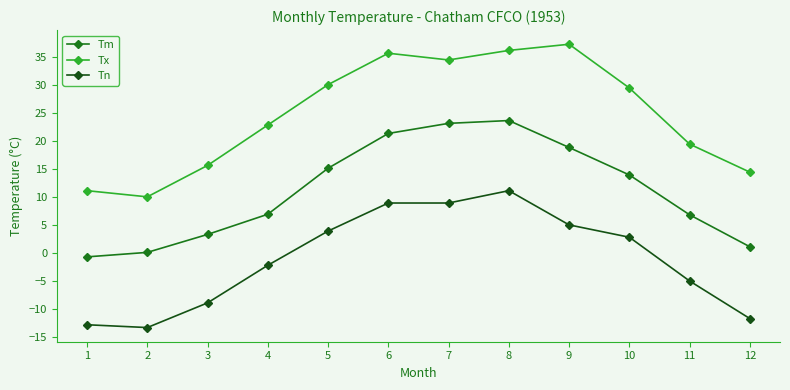

True or false: Tx has a value of 11.1 at 1.

True